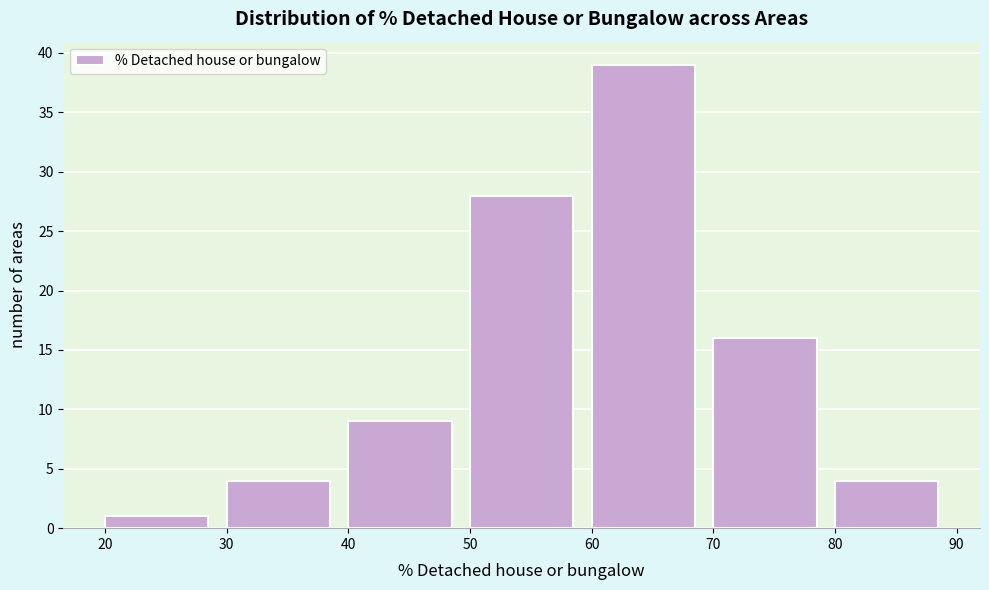

Reading left to right, list every bar in this chart as the range it spans on the x-axis followed by its height. The values are not printed on the chart, so give them approximately, as read against the axis.

20 to 30: 1
30 to 40: 4
40 to 50: 9
50 to 60: 28
60 to 70: 39
70 to 80: 16
80 to 90: 4